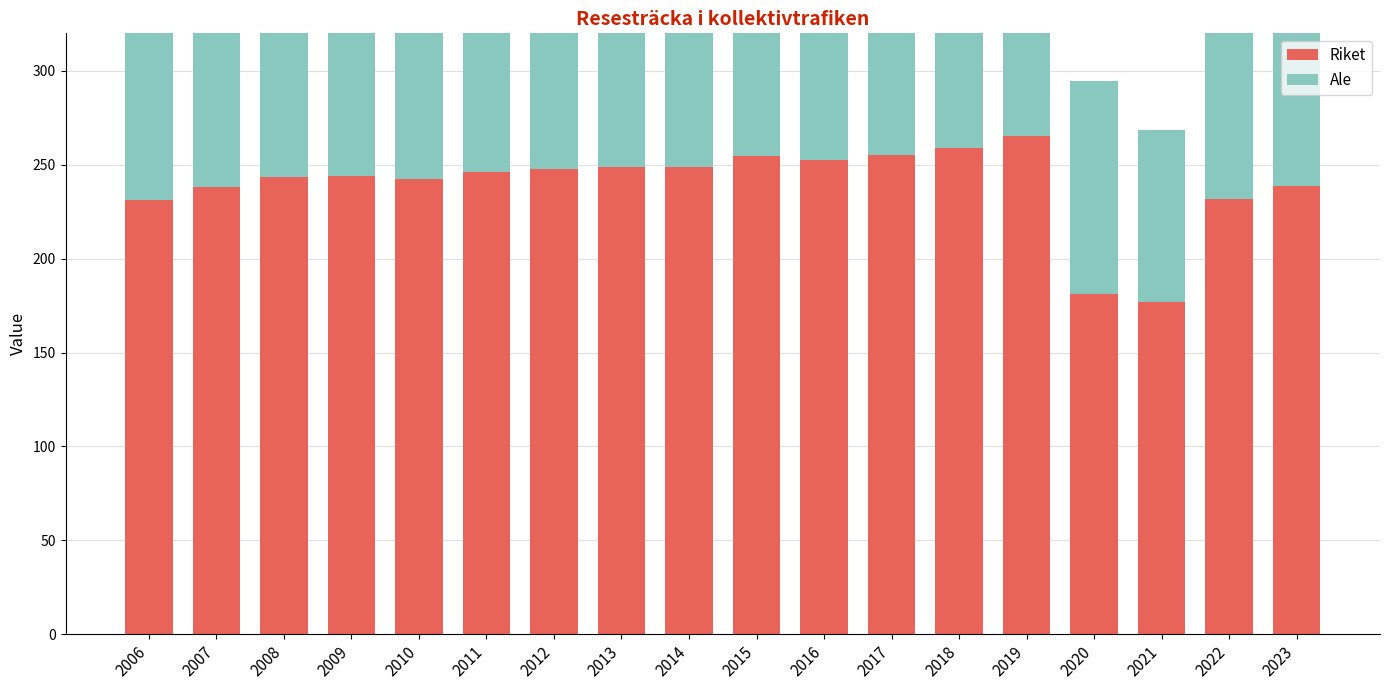

What are all the series names shown in the legend?

Riket, Ale